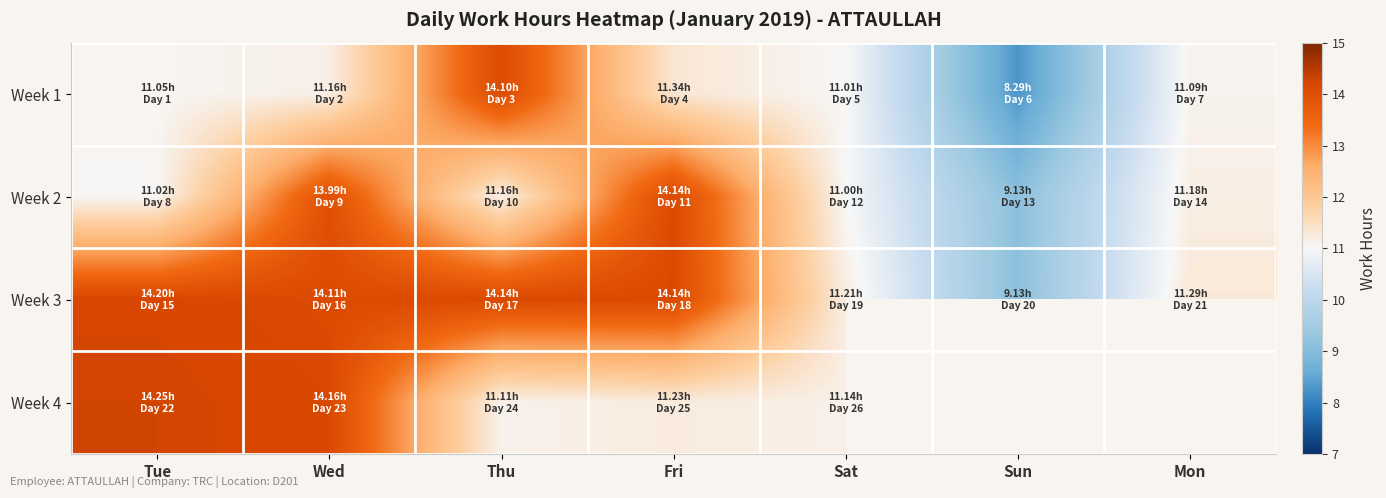

How many values in the Week 4 series are below 14?

3